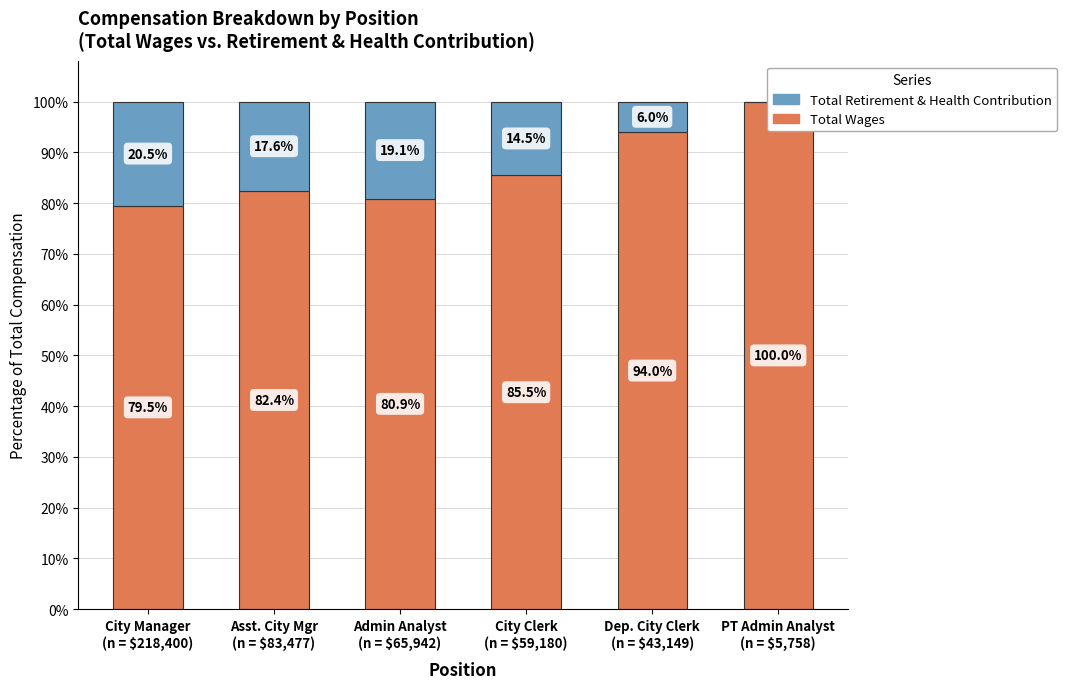

How many distinct data groups are displayed?

2